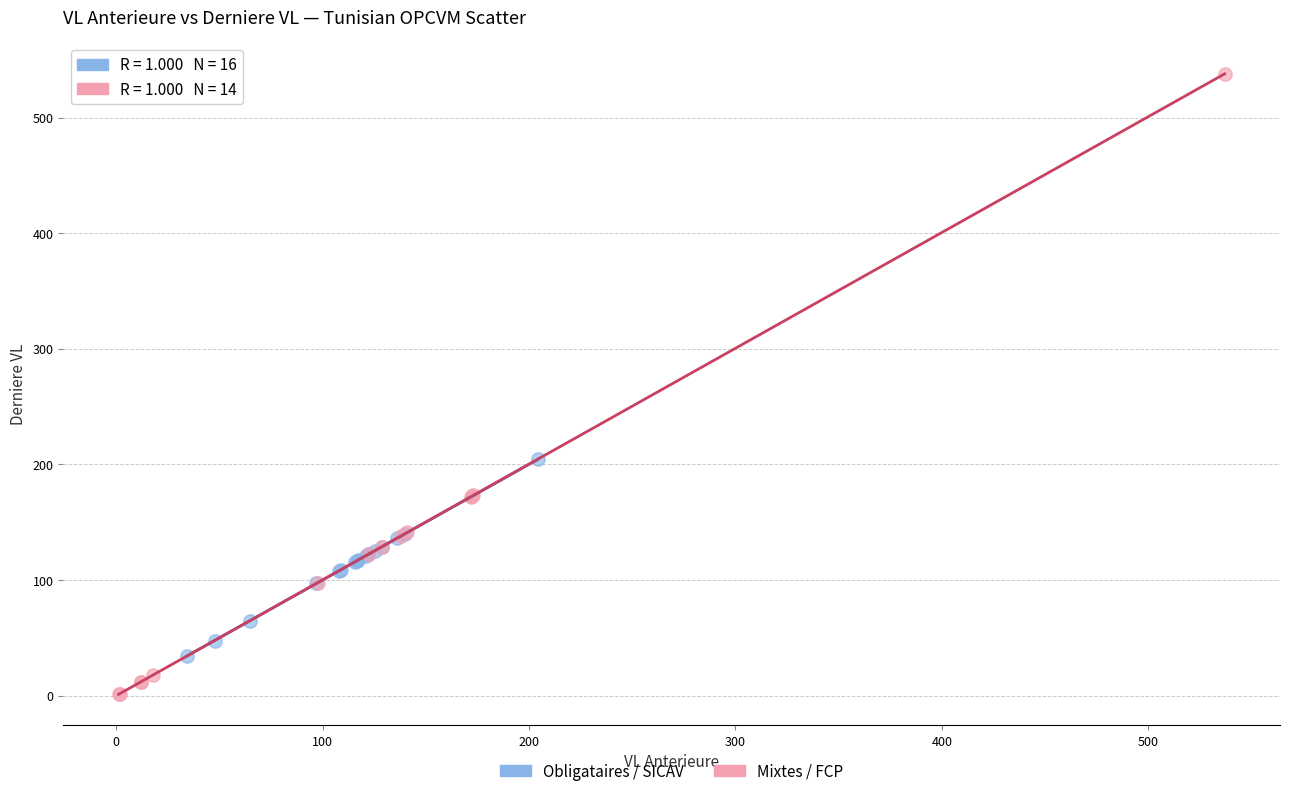

Which series has the widest spread of Y values?

Mixtes / FCP